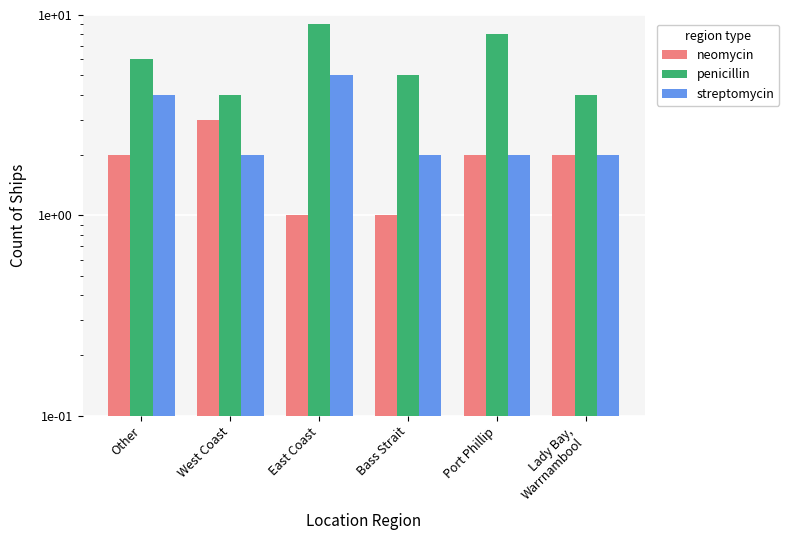

Reading left to right, what are all the values shown in this chart?

neomycin: 2	3	1	1	2	2
penicillin: 6	4	9	5	8	4
streptomycin: 4	2	5	2	2	2